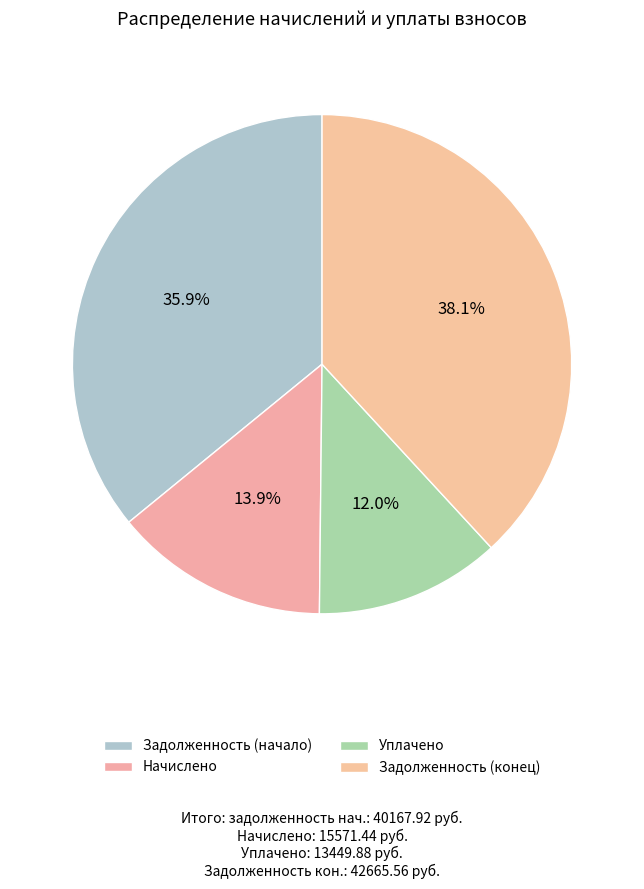

Count the number of slices in the pie.

4